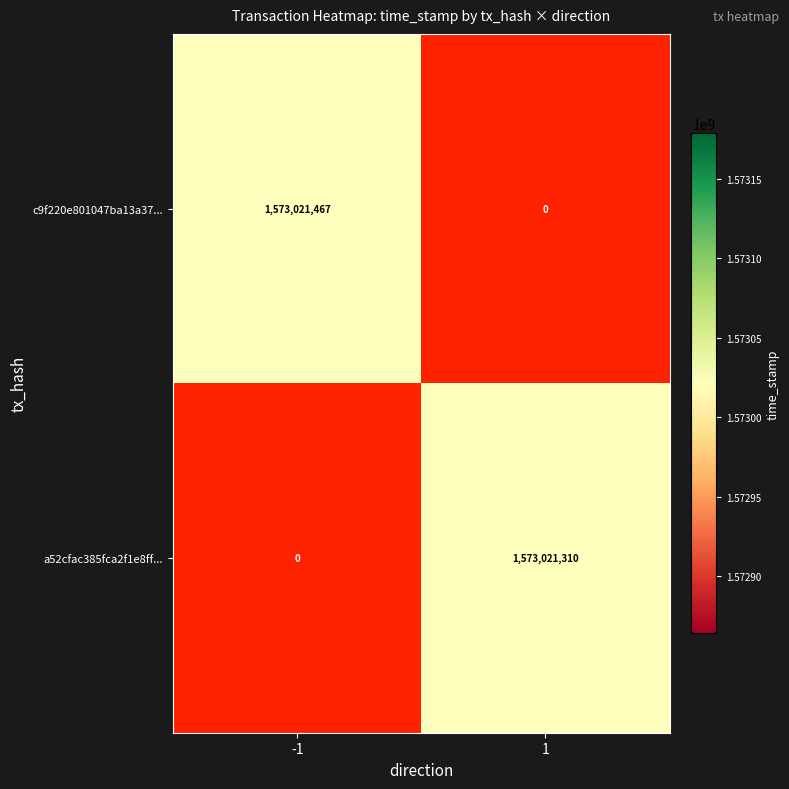

Which series has the widest spread of values?

c9f220e801047ba13a37696e0d3c960ed658a5d...